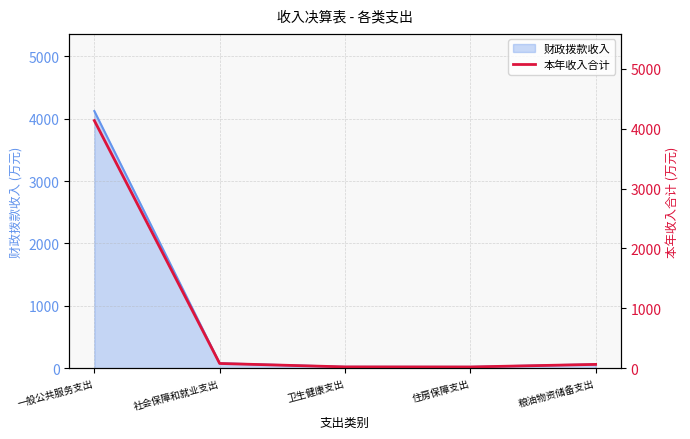

What value does the data have at 住房保障支出?

23.2